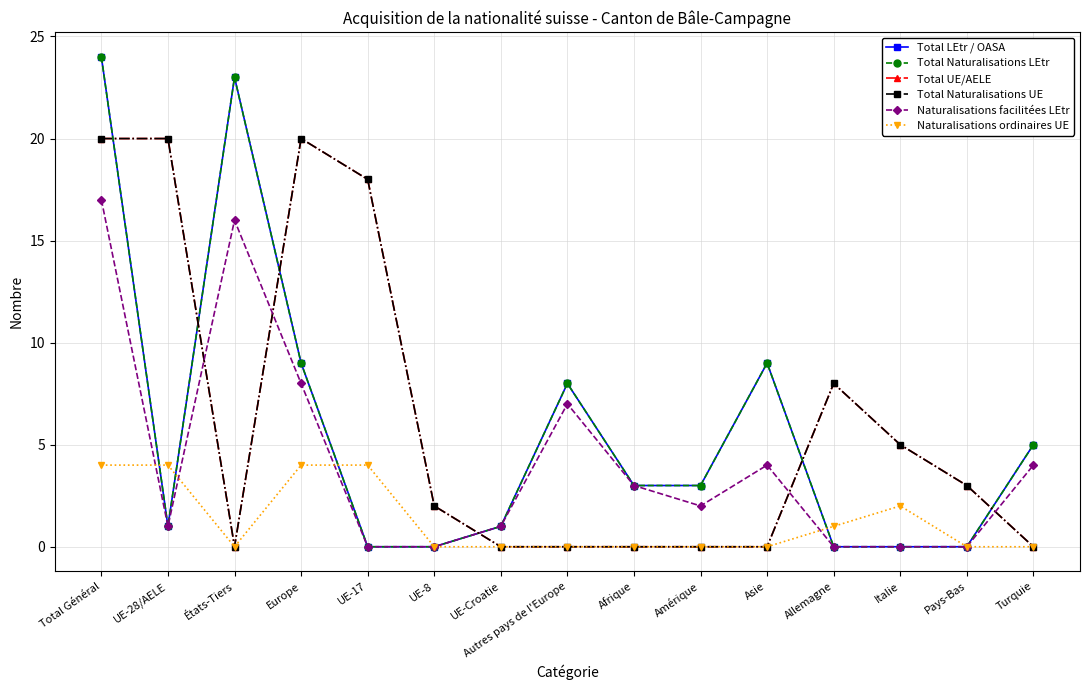

Is this an area chart (filled region under the line)?

No